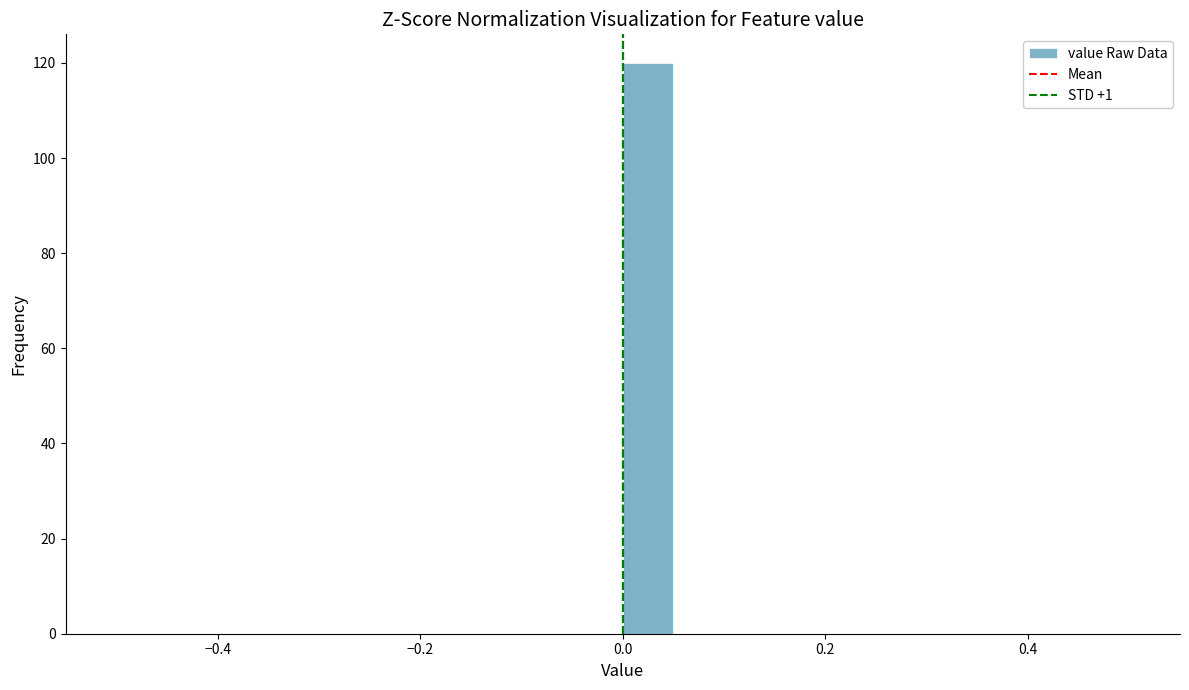

Read against the x-axis, roughly where is the centre of the tallest bar?

0.02